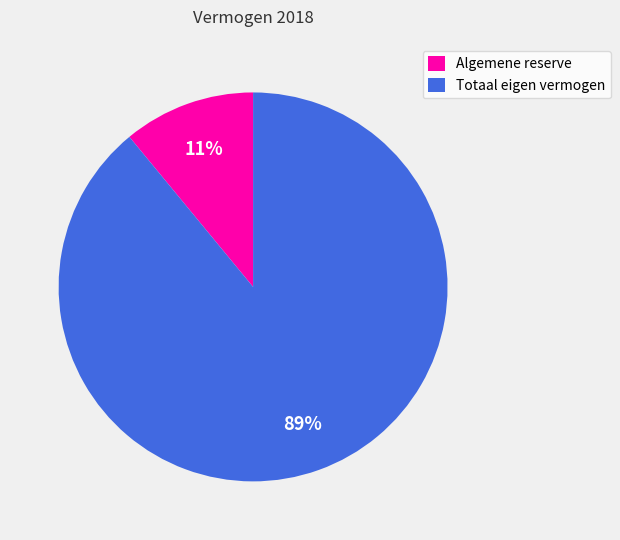

Approximately how many times larger is the value at Totaal eigen vermogen compared to Algemene reserve?

8.1